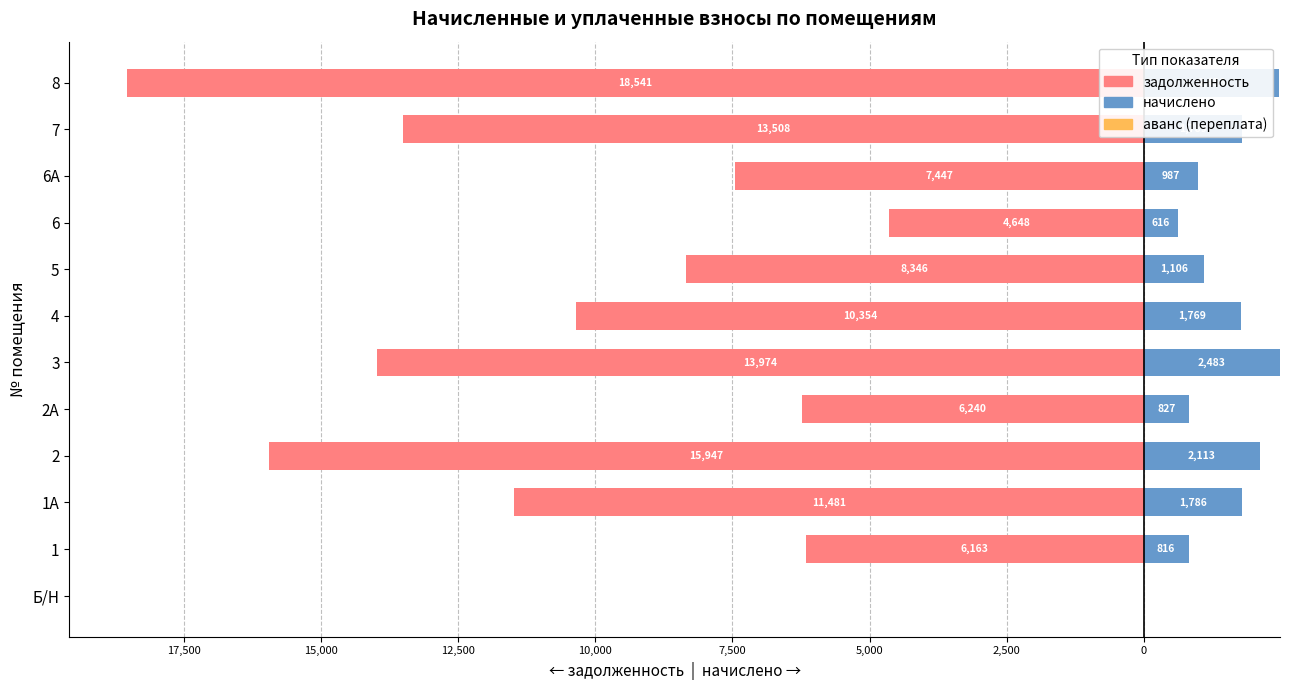

Reading left to right, extract all data points from this chart.

задолженность: 0.0	-6163.2	-11481.0	-15947.3	-6240.2	-13974.0	-10353.6	-8346.0	-4648.1	-7447.2	-13507.7	-18541.0
начислено: 0.0	816.5	1786.1	2112.7	826.7	2483.5	1769.0	1105.7	615.8	986.6	1789.4	2456.2
аванс (переплата): 0.6	0.6	0.6	0.6	0.6	0.6	0.6	0.6	0.6	0.6	0.6	0.6